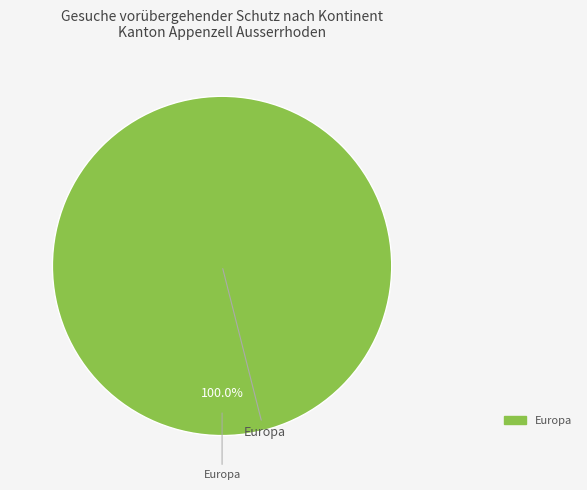

How many slices are in this pie chart?

1